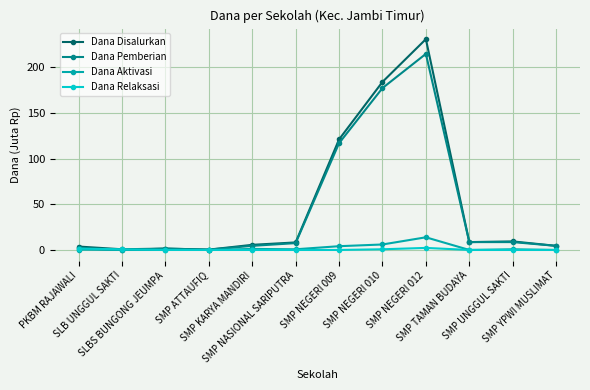

True or false: Dana Relaksasi has more than 0 points higher than both neighbors.

True